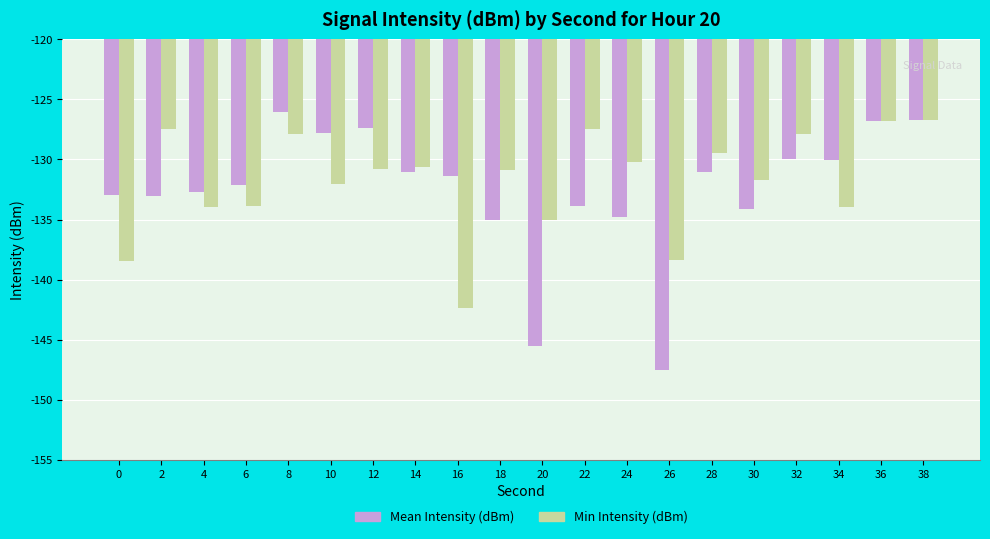

Is the value of Mean Intensity (dBm) at 28 greater than the value of Min Intensity (dBm) at 28?

No